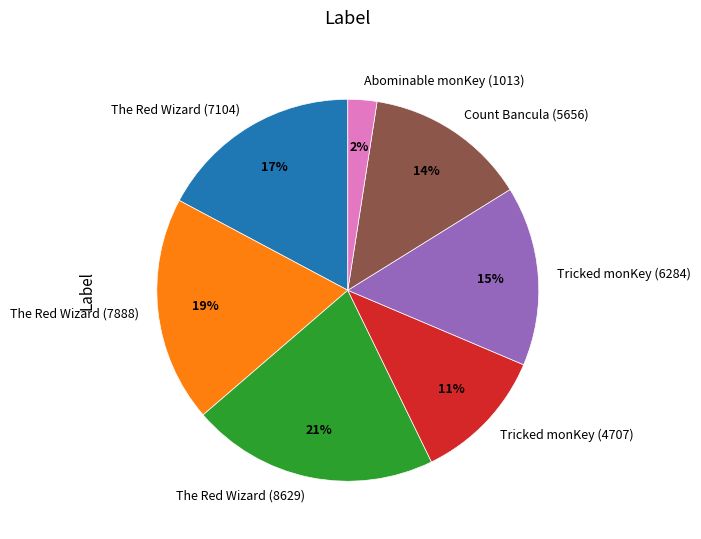

Count the number of slices in the pie.

7